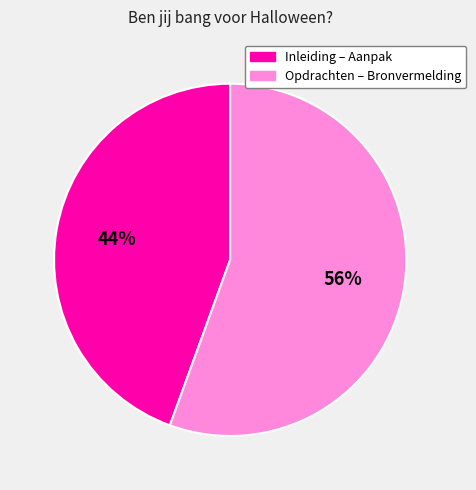

To the nearest percent, what is the average slice percentage?

50%